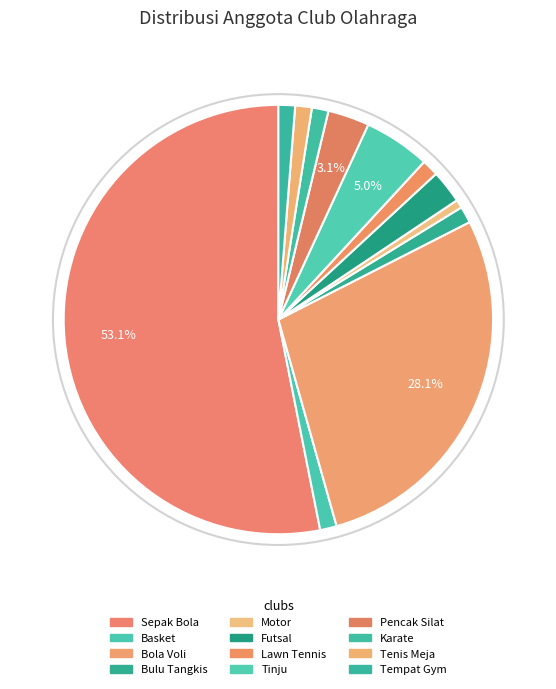

Rank the categories by value from highest to lowest.

Sepak Bola, Bola Voli, Tinju, Pencak Silat, Futsal, Basket, Bulu Tangkis, Lawn Tennis, Karate, Tenis Meja, Tempat Gym, Motor